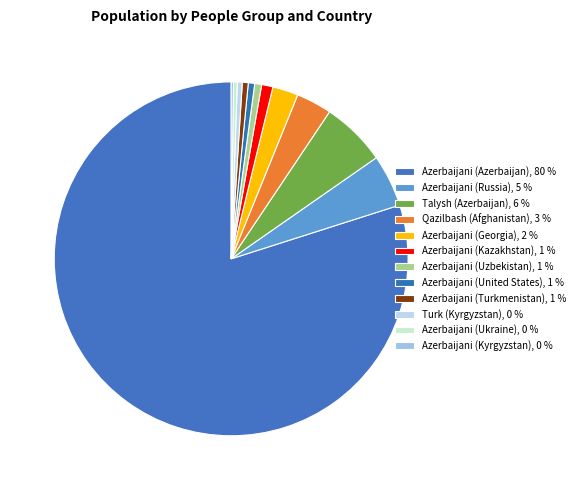

Rank the categories by value from lowest to highest.

Azerbaijani (Kyrgyzstan), Azerbaijani (Ukraine), Turk (Kyrgyzstan), Azerbaijani (Turkmenistan), Azerbaijani (United States), Azerbaijani (Uzbekistan), Azerbaijani (Kazakhstan), Azerbaijani (Georgia), Qazilbash (Afghanistan), Azerbaijani (Russia), Talysh (Azerbaijan), Azerbaijani (Azerbaijan)